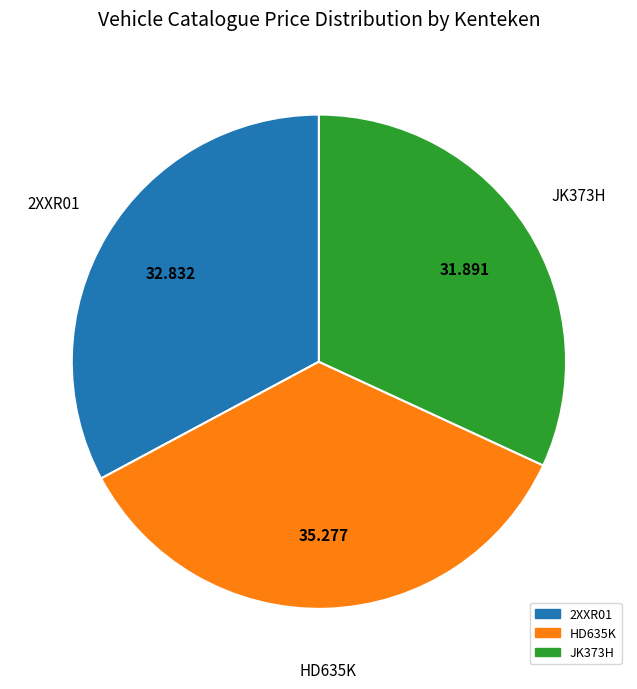

Combined, do HD635K and 2XXR01 account for over 50%?

Yes